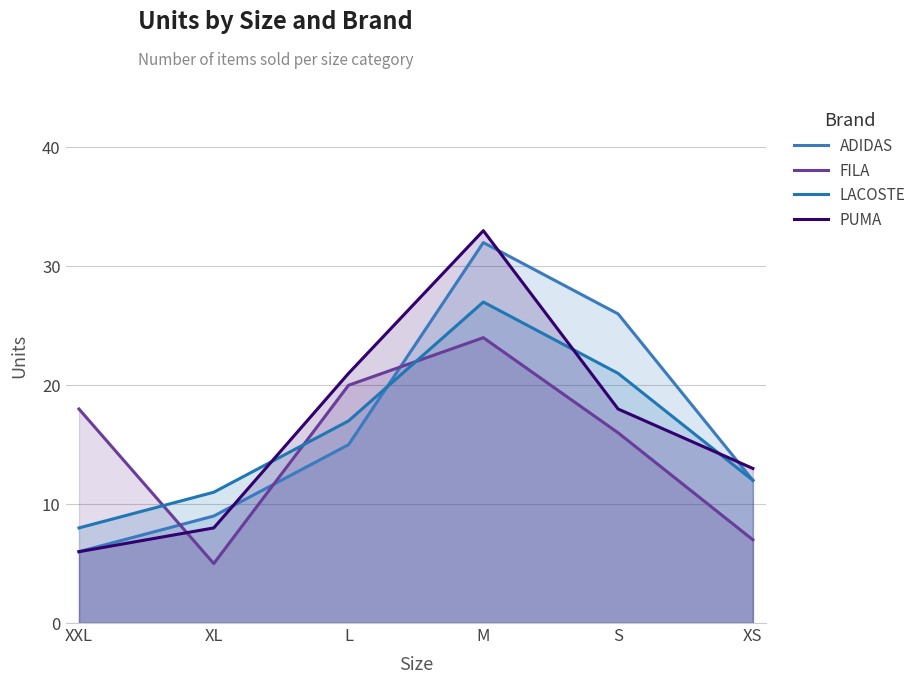

At how many categories does at least one series exceed 5?

6